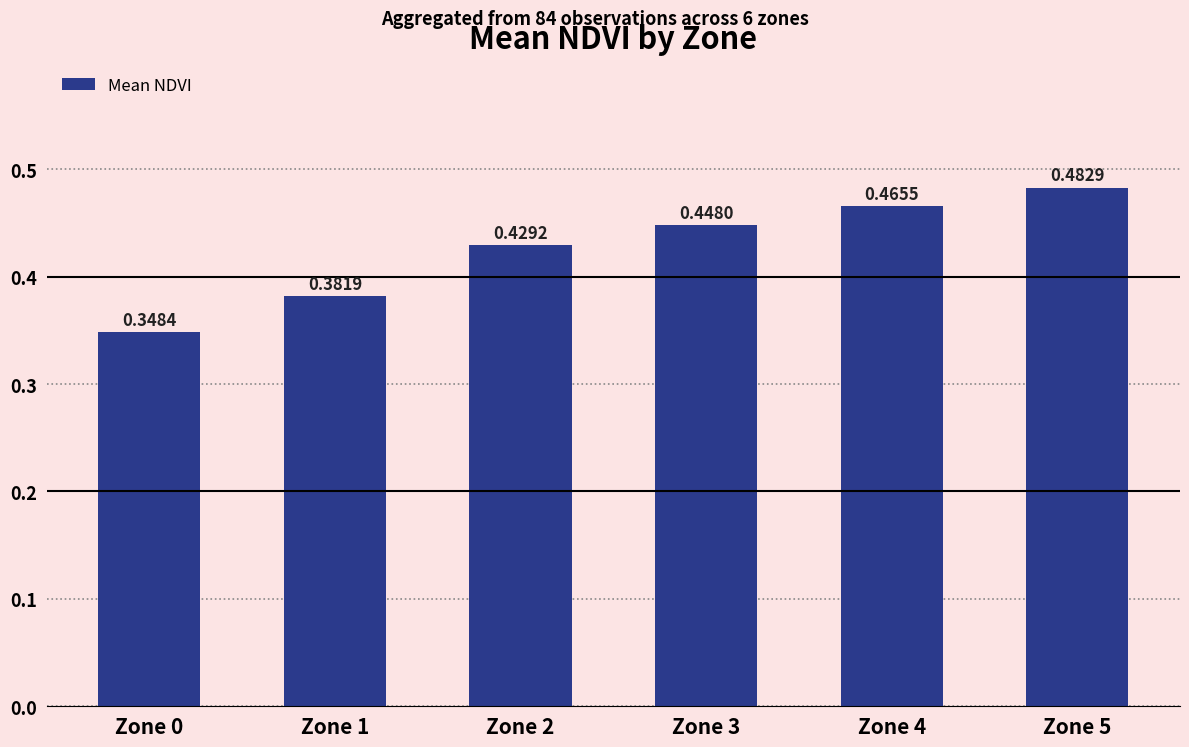

Count the values in the range 0 to 1.

6